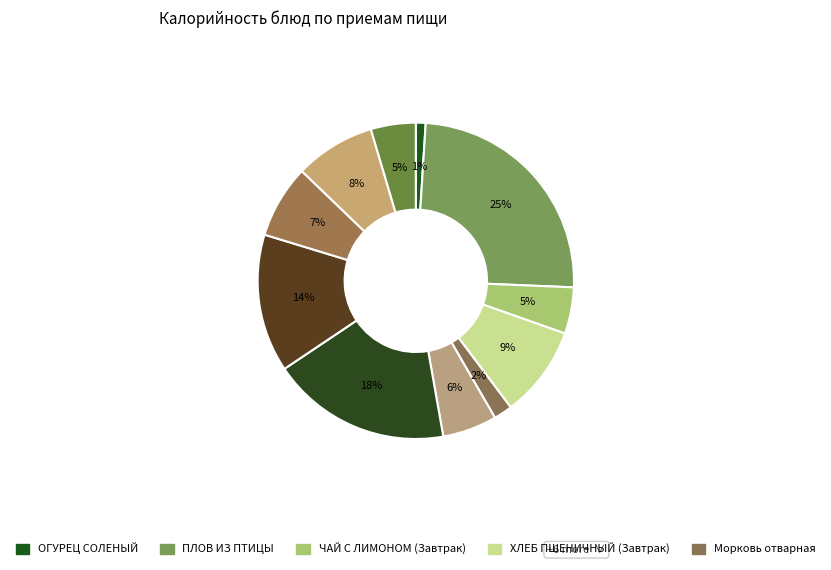

How many slices are in this pie chart?

11